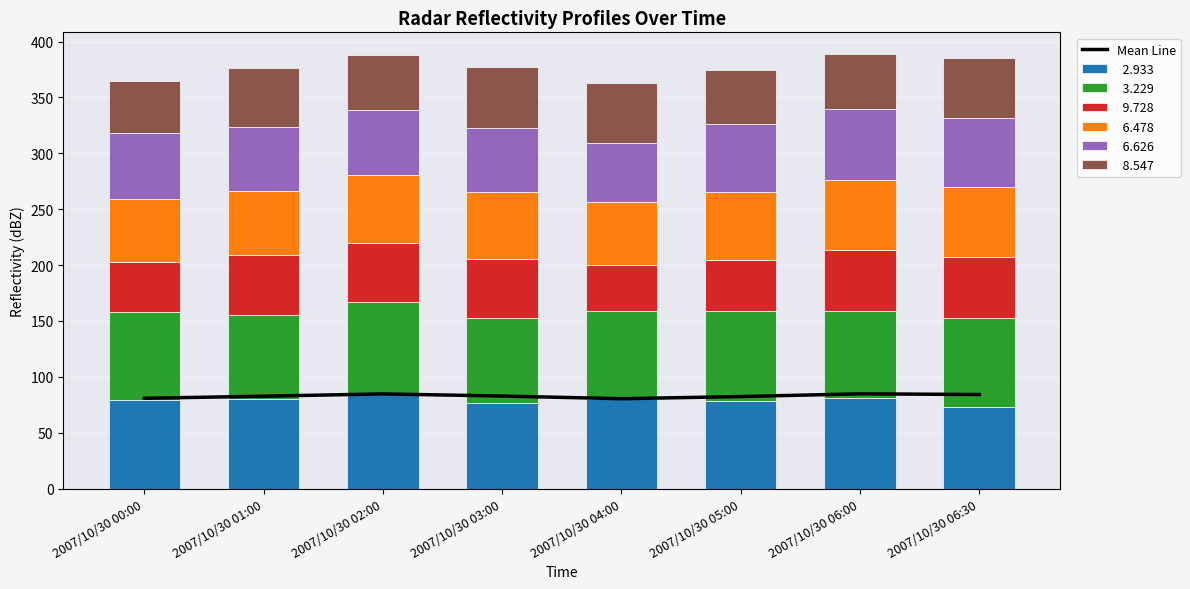

What is the maximum value shown in the chart?

84.8